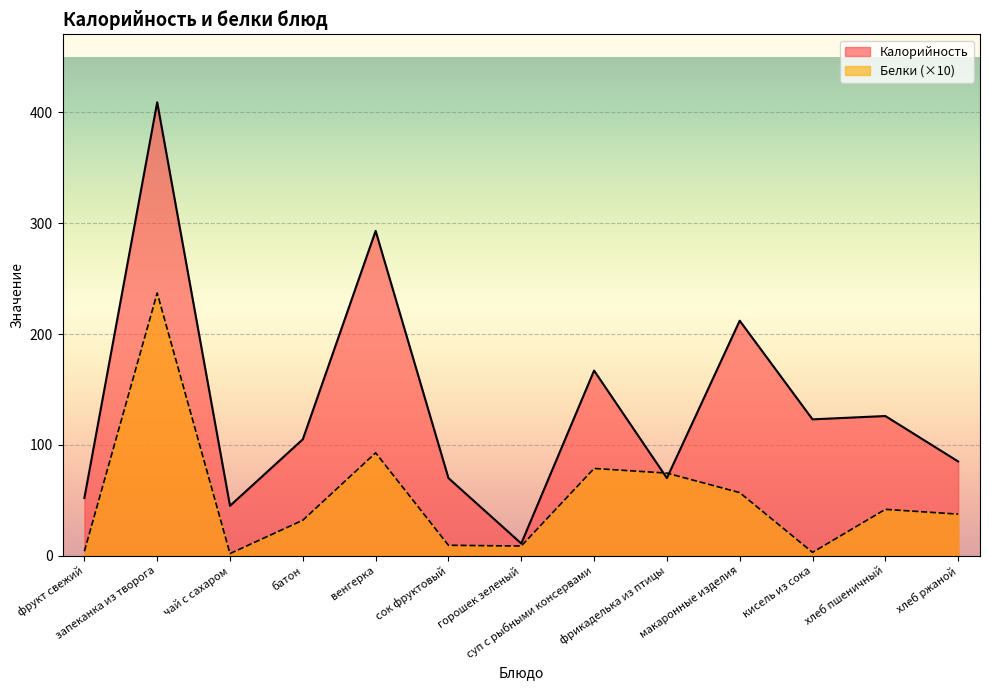

How many interior local valleys does the Белки series have?

3